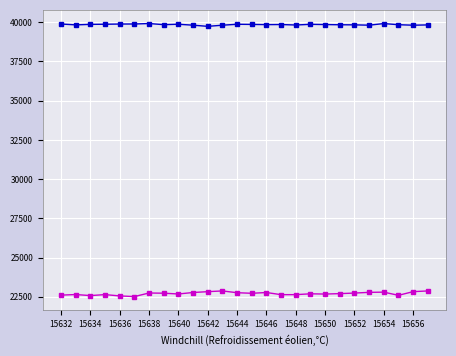

What is the minimum value shown in the chart?

22517